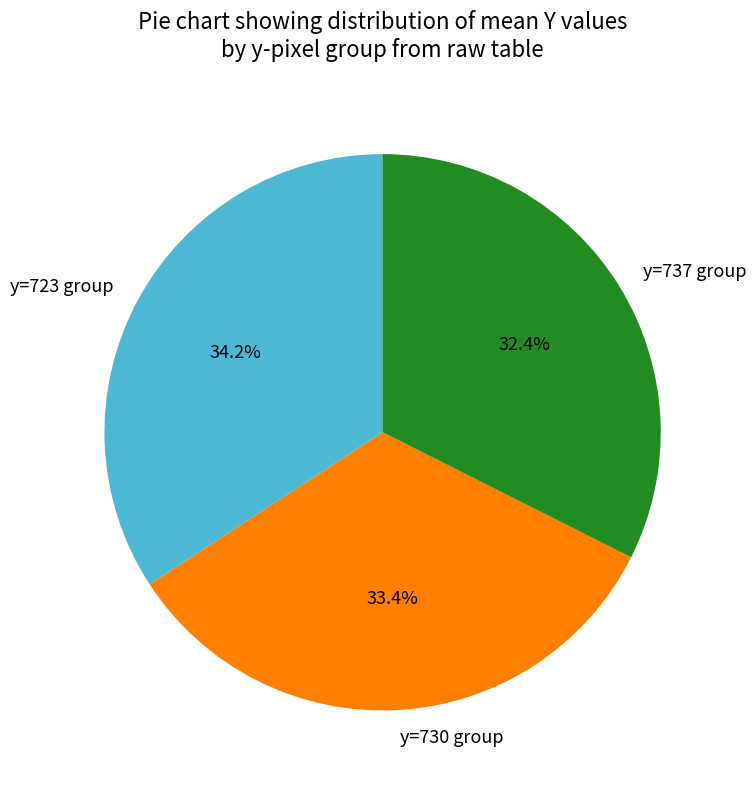

Does any single category account for the majority?

No